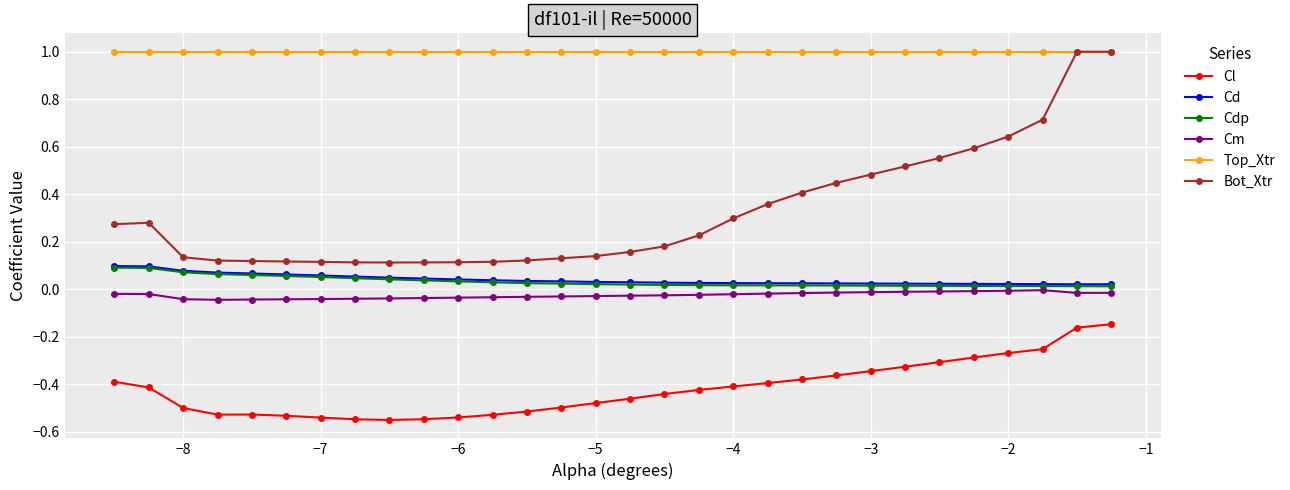

What are all the series names shown in the legend?

Cl, Cd, Cdp, Cm, Top_Xtr, Bot_Xtr